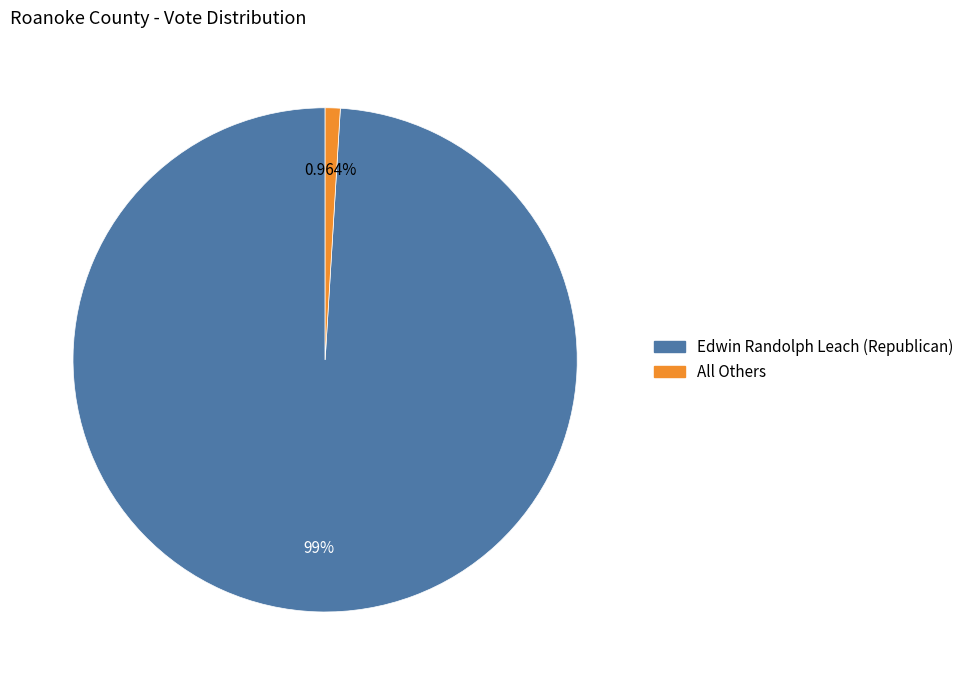

What percentage do Edwin Randolph Leach (Republican) and All Others together represent?

100.0%